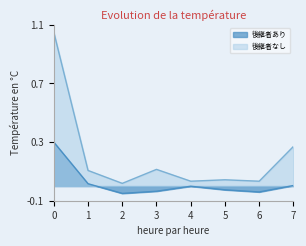

Rank the series by their maximum value, from highest to lowest.

後継者なし, 後継者あり